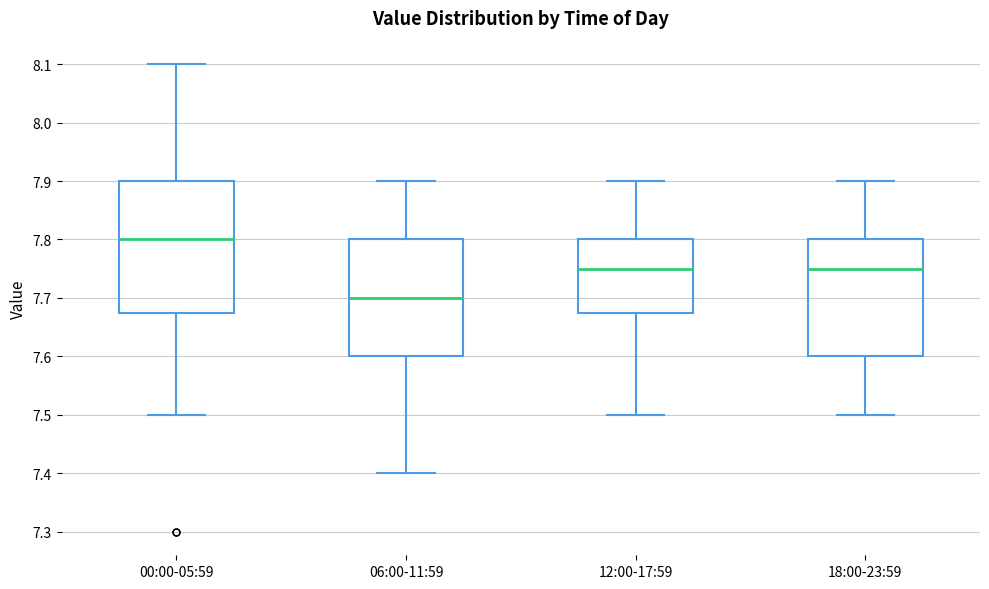

Which box has the lowest median line?

06:00-11:59